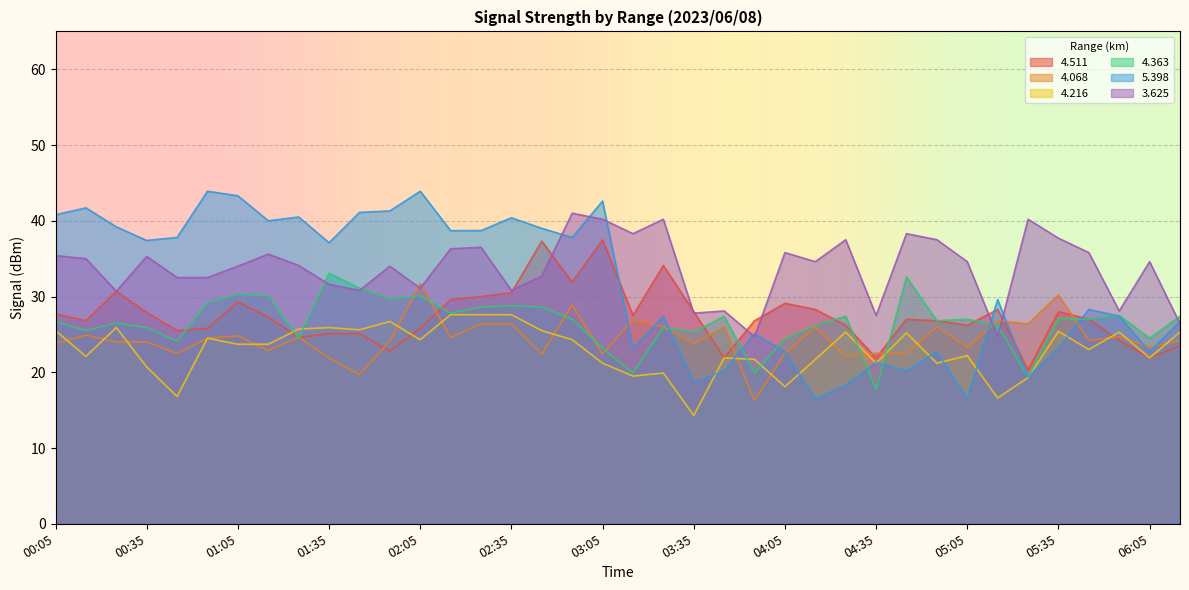

True or false: 4.511 and 4.363 intersect in this chart.

True